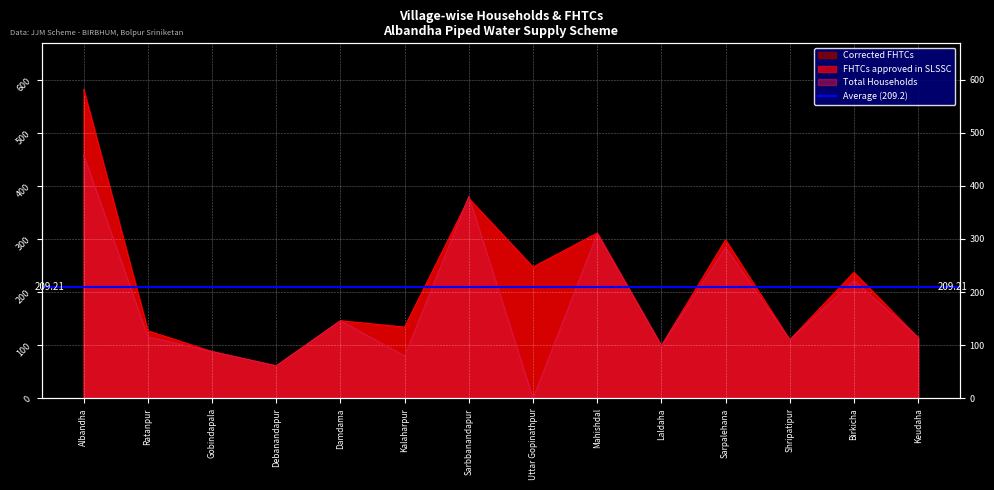

Which category has the lowest value in the FHTCs approved in SLSSC series?

Debanandapur